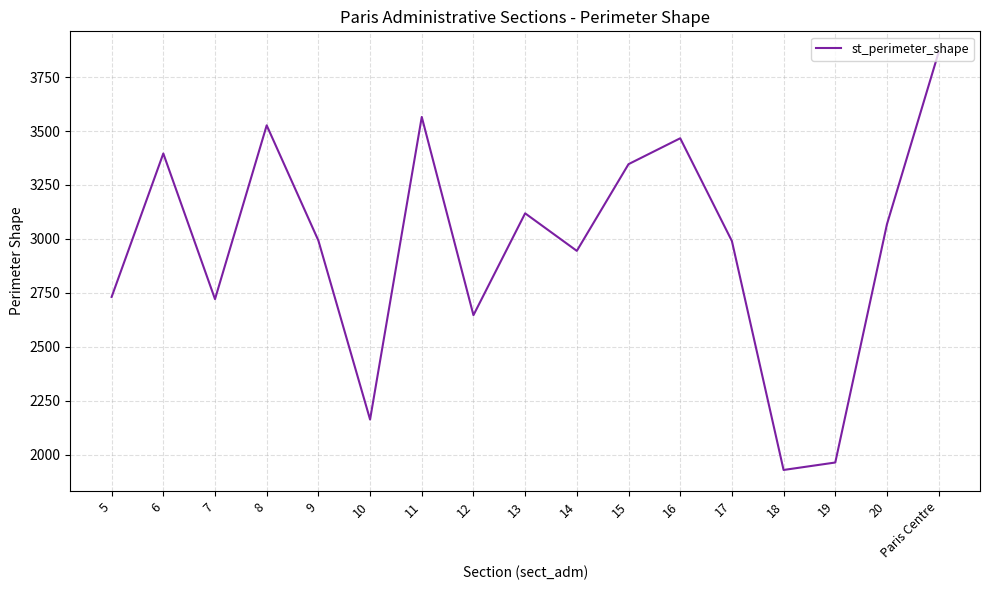

What is the difference between the maximum and second lowest values?

1901.8